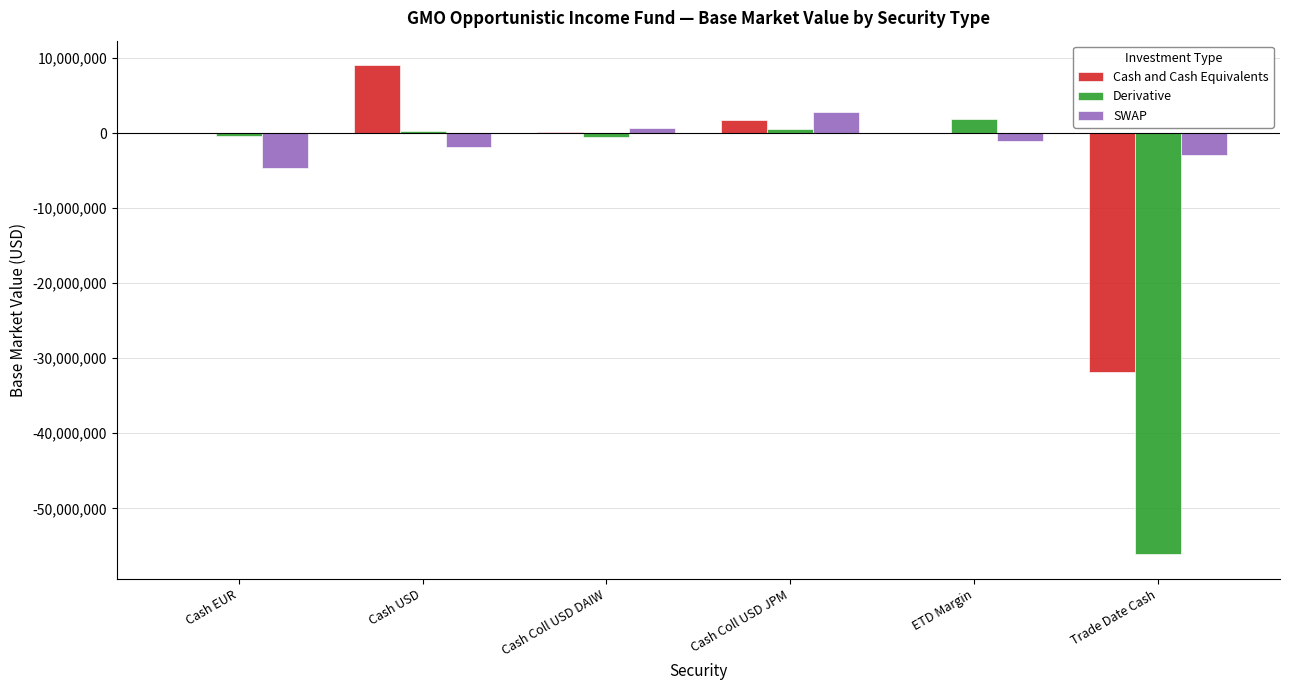

Is the value of SWAP at Cash USD greater than the value of Derivative at Cash USD?

No